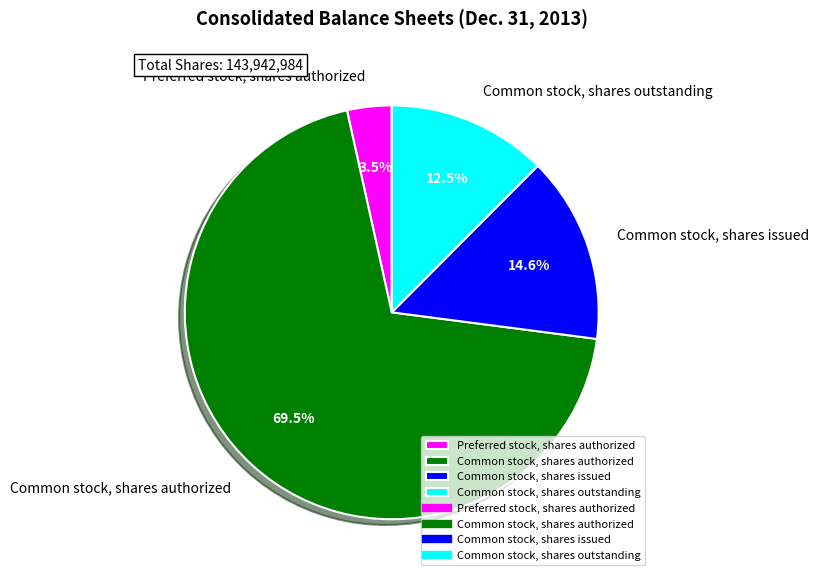

Which has a higher value, Common stock, shares issued or Common stock, shares authorized?

Common stock, shares authorized